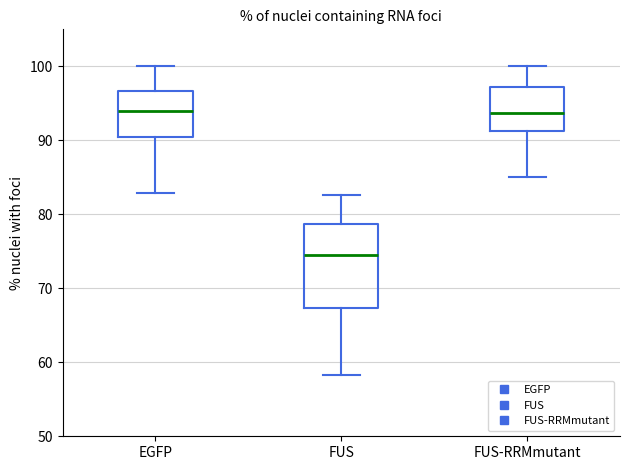

Reading left to right, transcribe this box plot: for each box, give where its median line is, the range the box spans, and where its two whiskers end, as read against the y-axis. The values are not printed on the chart, so give them approximately, as read against the axis.

EGFP: median 94, box 90 to 97, whiskers 83 to 100
FUS: median 74, box 67 to 79, whiskers 58 to 83
FUS-RRMmutant: median 94, box 91 to 97, whiskers 85 to 100